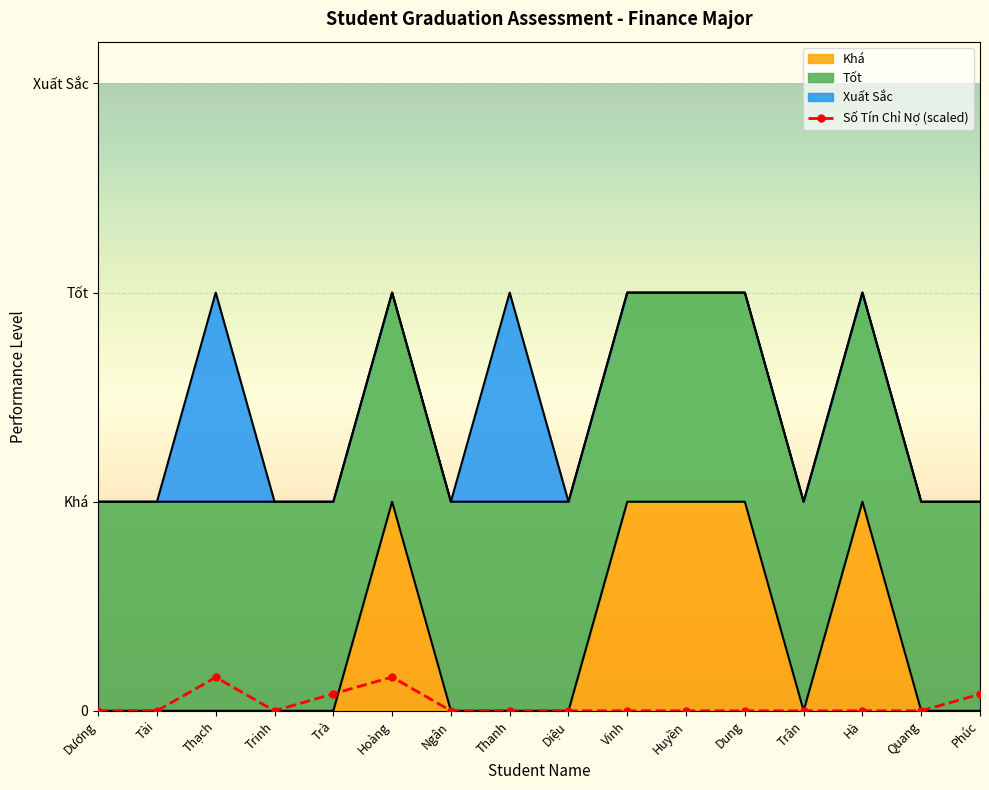

What is the label of the 6th point from the left?

Hoàng